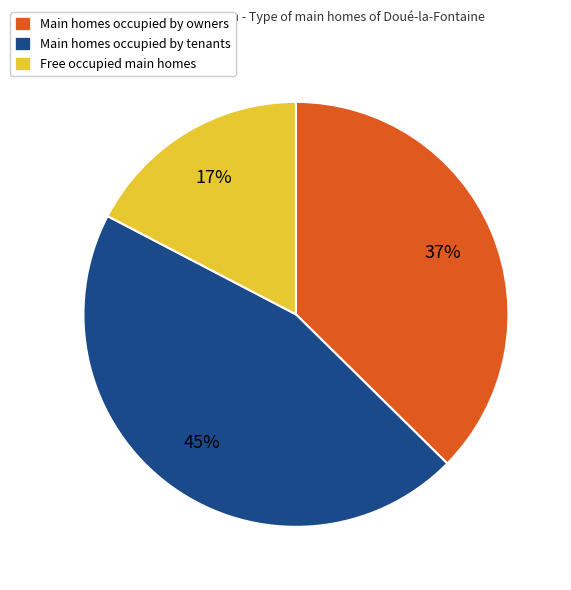

Does any single category account for the majority?

No